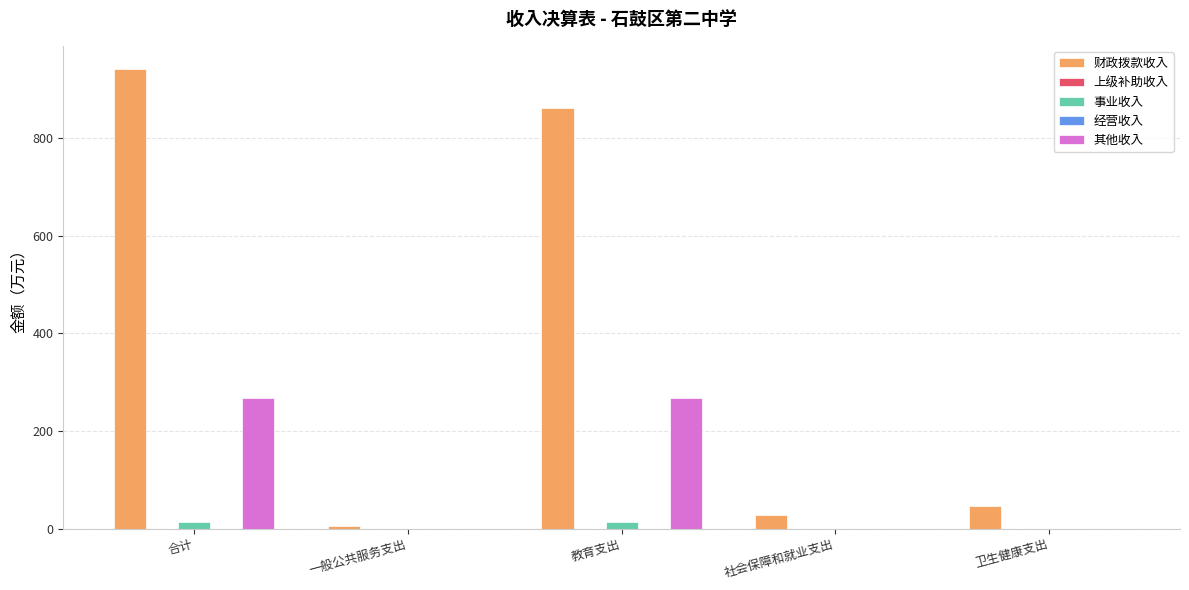

Which category has the highest value across all series?

合计